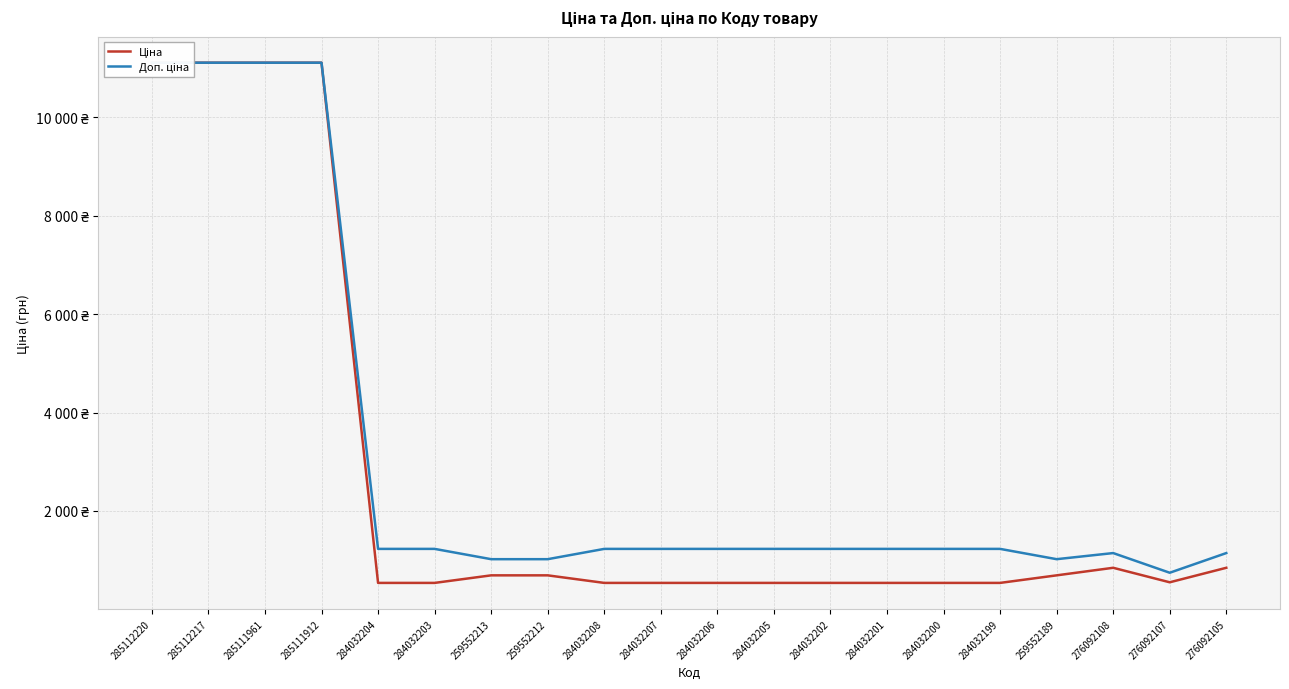

List the series in order of their peak value, lowest first.

Ціна, Доп. ціна